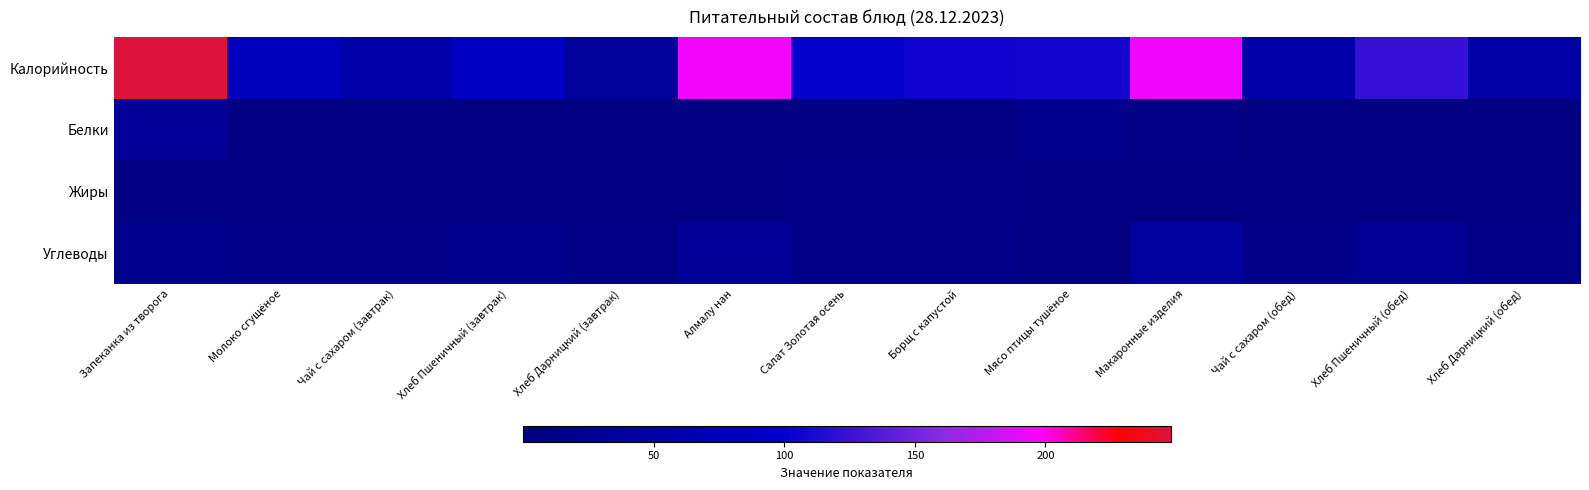

At Молоко сгущёное, list the series in order from smallest to largest.

Белки, Жиры, Углеводы, Калорийность